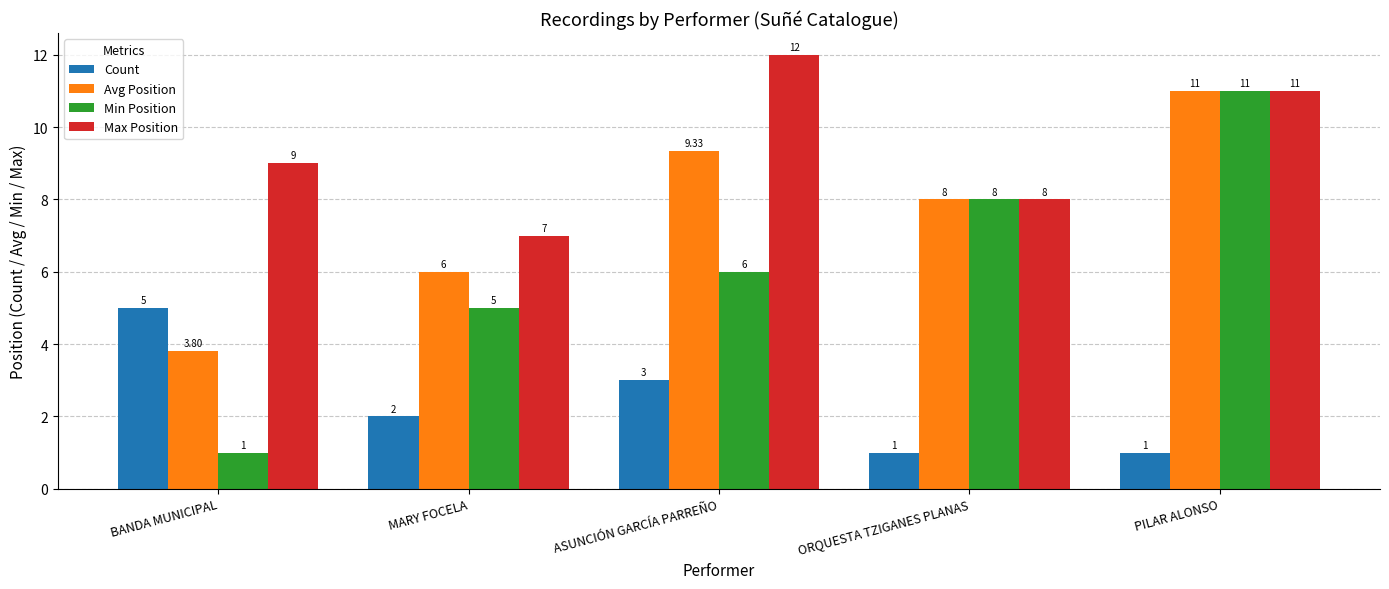

At which label does Min Position reach its minimum?

BANDA MUNICIPAL